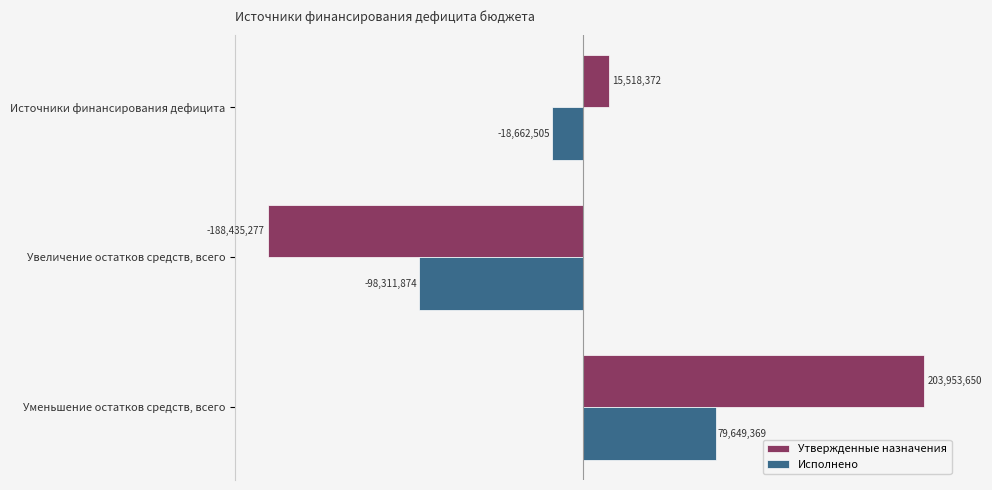

What are all the series names shown in the legend?

Утвержденные назначения, Исполнено